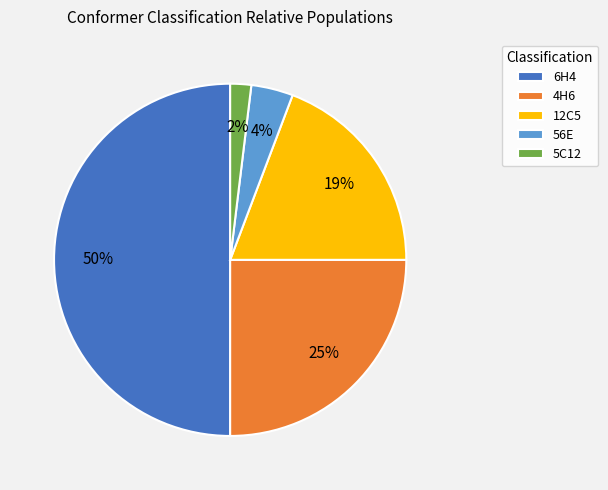

Does 12C5 represent more than half of the total?

No